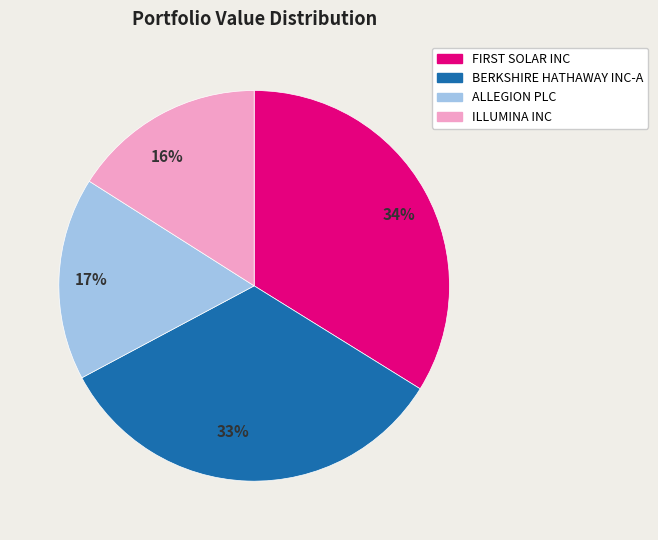

Which slice is the smallest?

16%